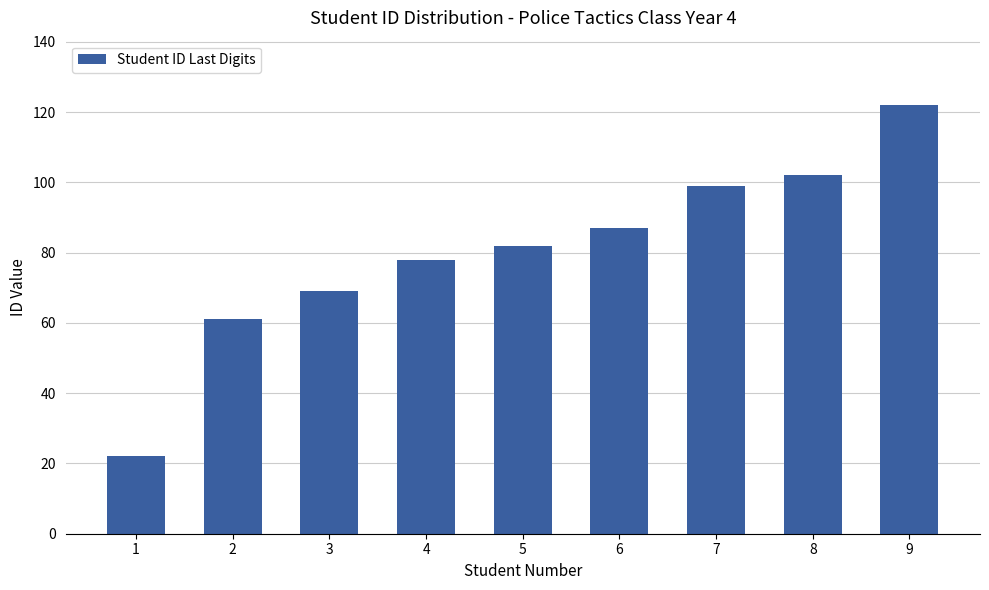

What is the sum of the values at 2 and 8?

163